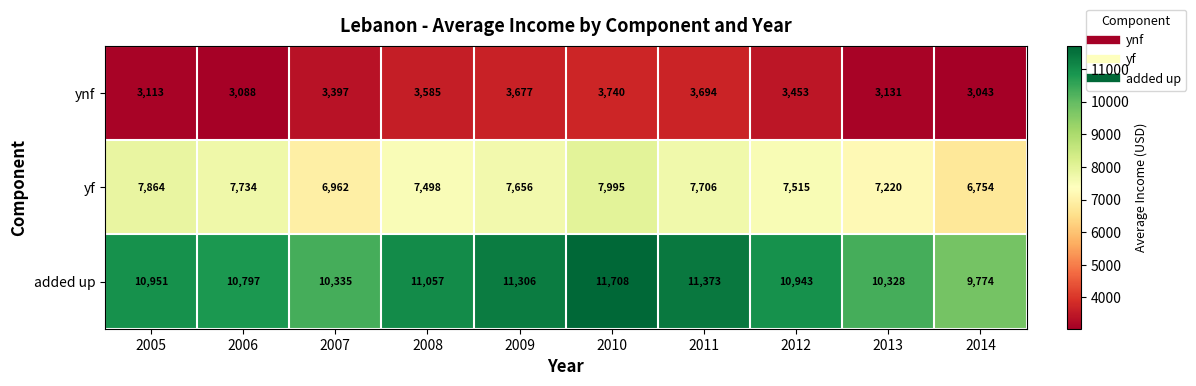

The yf series shows 6754 at 2014. True or false?

True